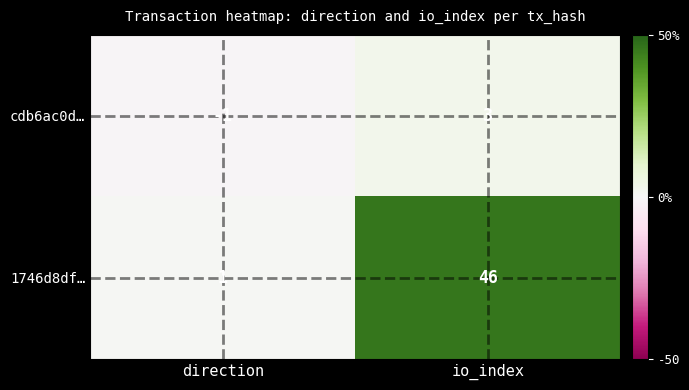

Is it true that 1746d8df… equals 1 at direction?

True